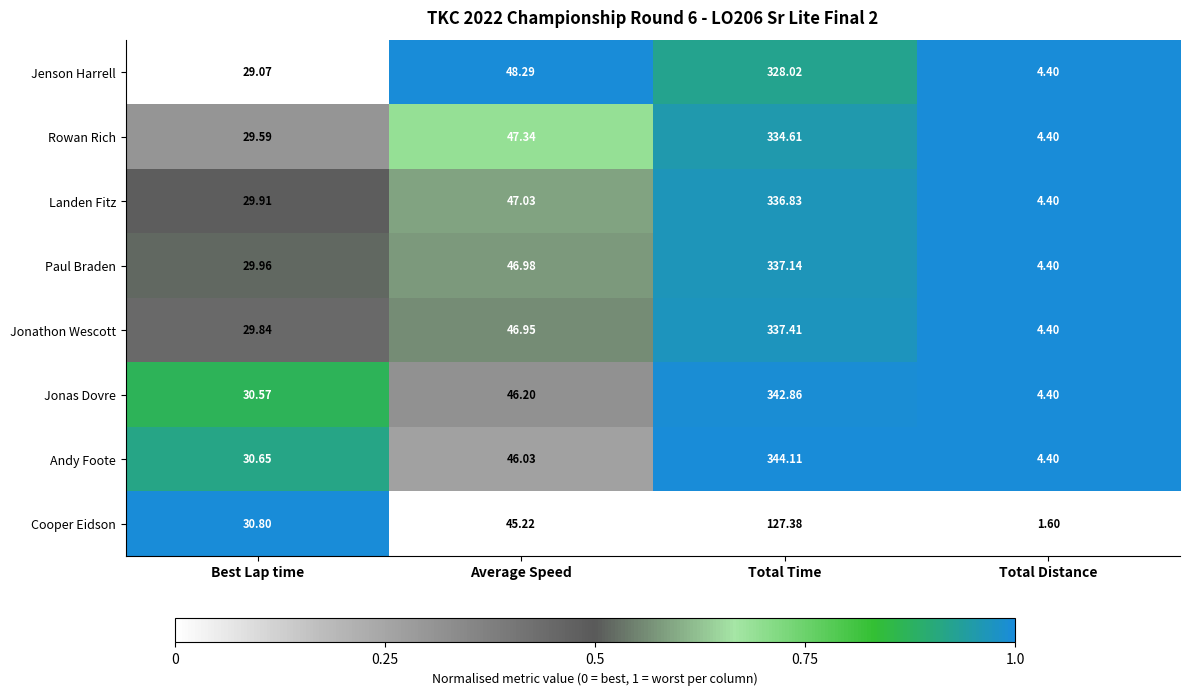

Which category has the lowest value across all series?

Total Distance